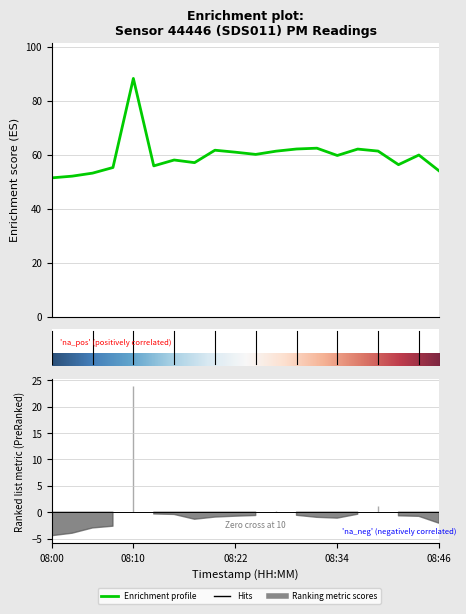

At which label does the data first exceed 59?

08:10